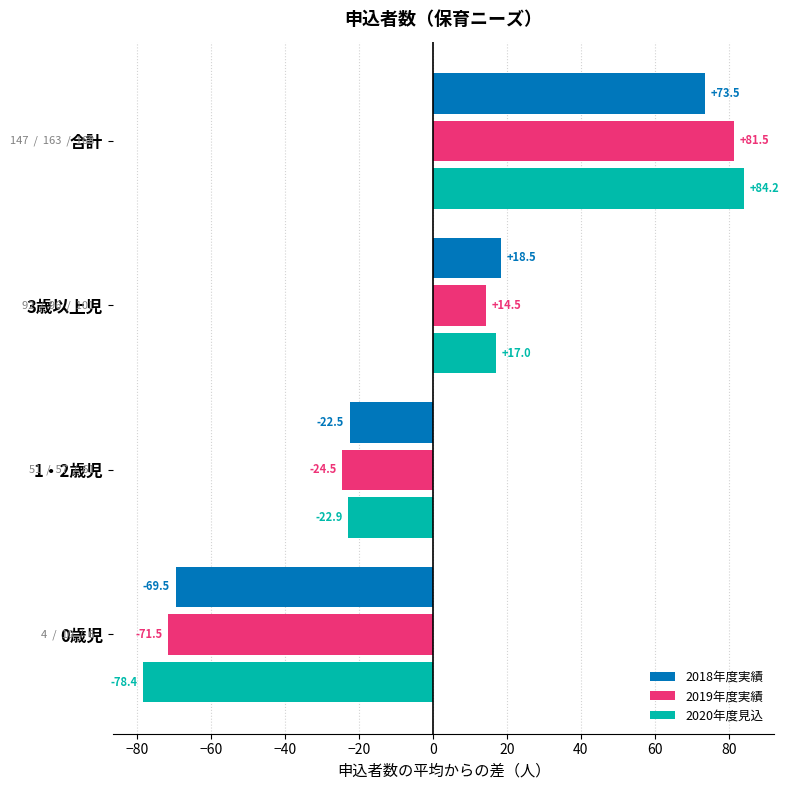

Is the value of 2020年度見込 at 合計 greater than the value of 2018年度実績 at 3歳以上児?

Yes